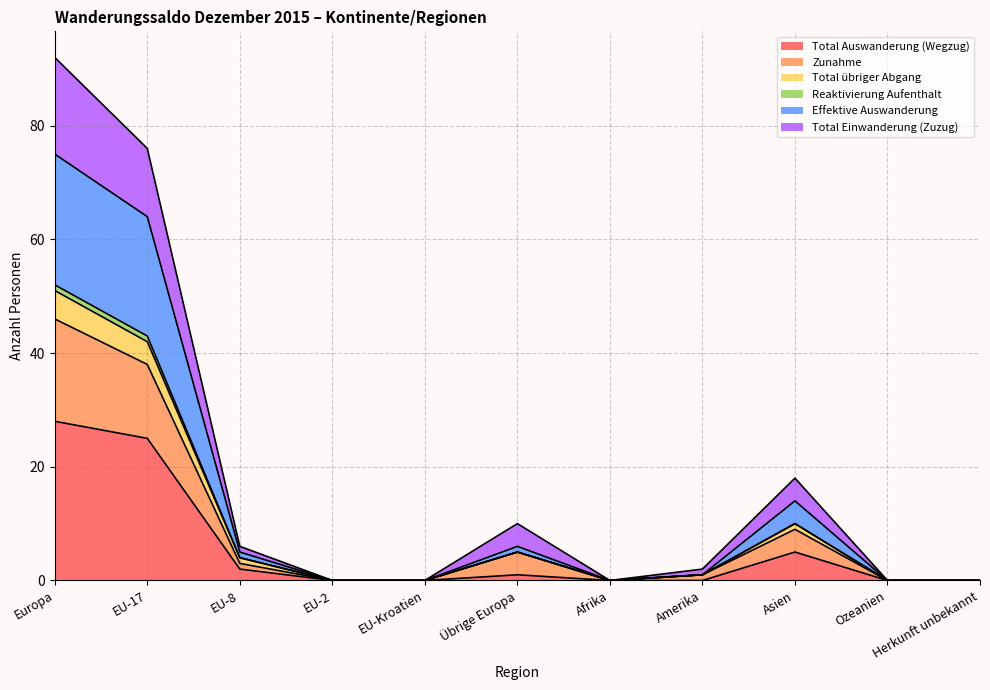

Is it true that Zunahme equals 2 at Amerika?

False